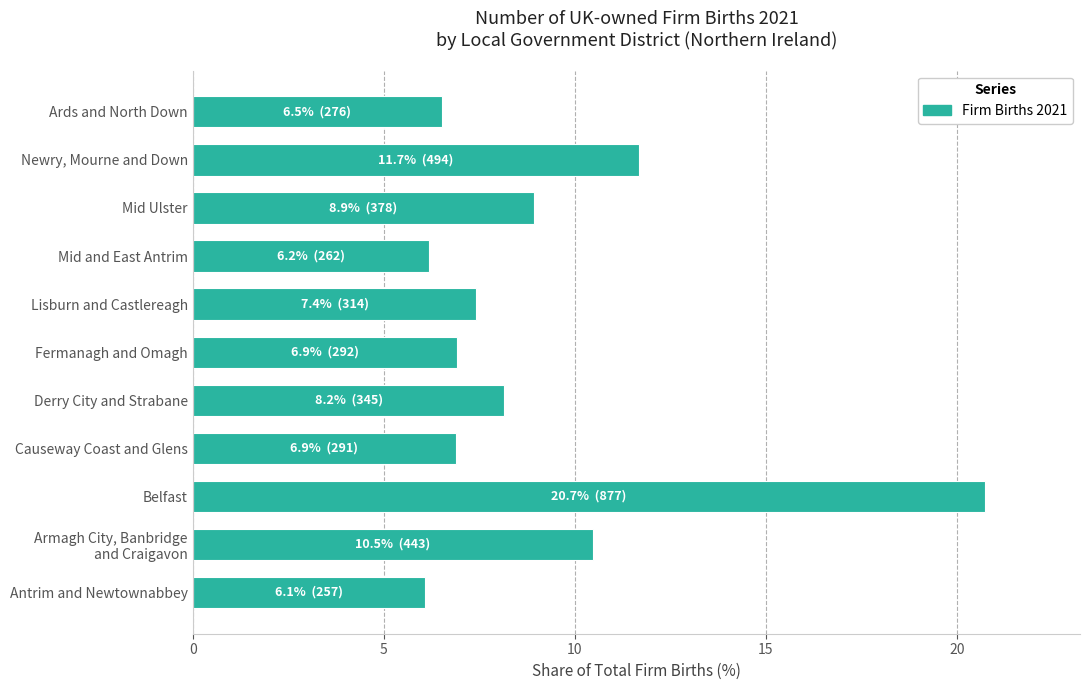

Which has a higher value, Newry, Mourne and Down or Causeway Coast and Glens?

Newry, Mourne and Down